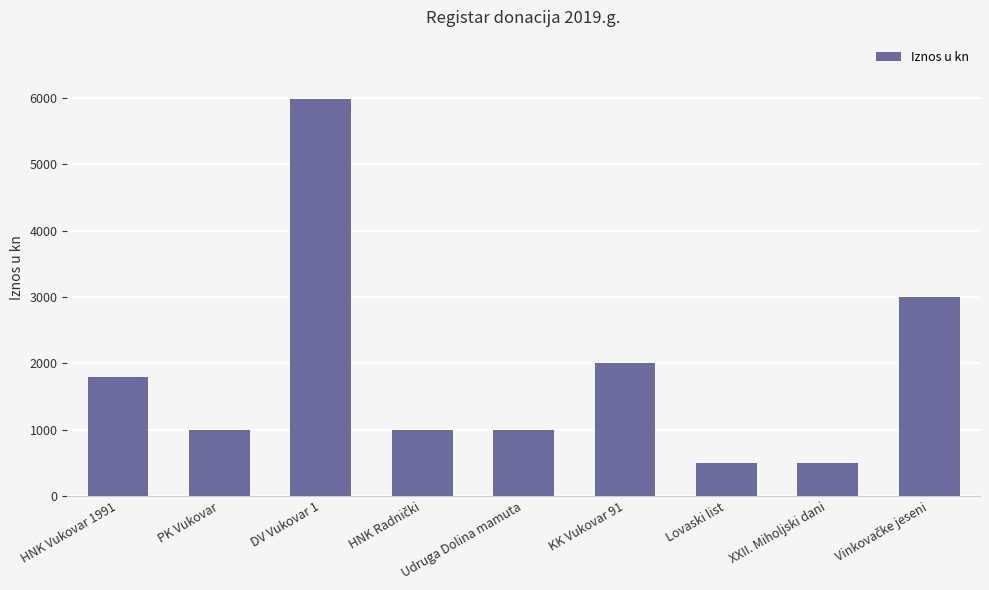

Are the bars grouped side by side (vs. stacked)?

No